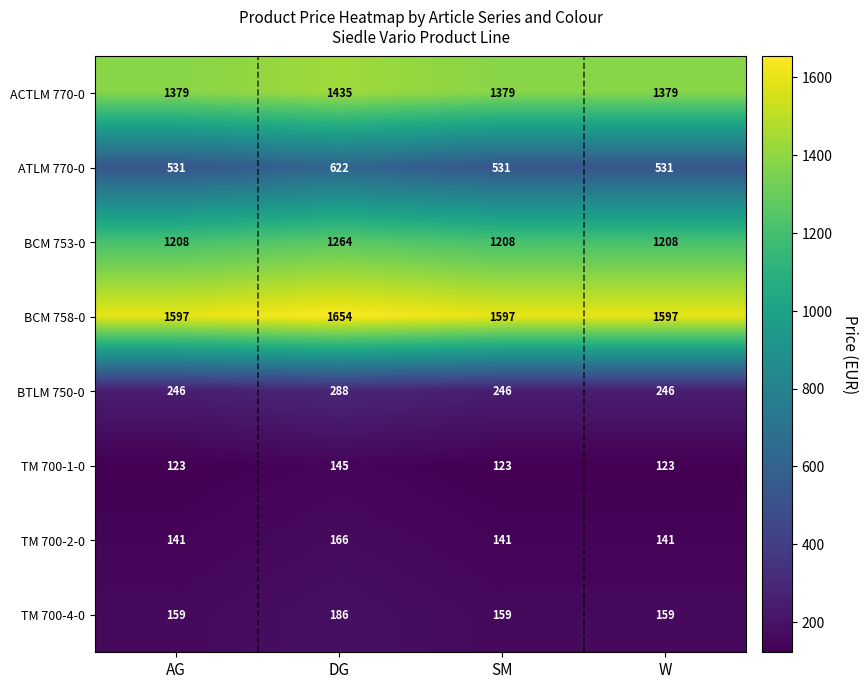

What is the greatest value displayed?

1654